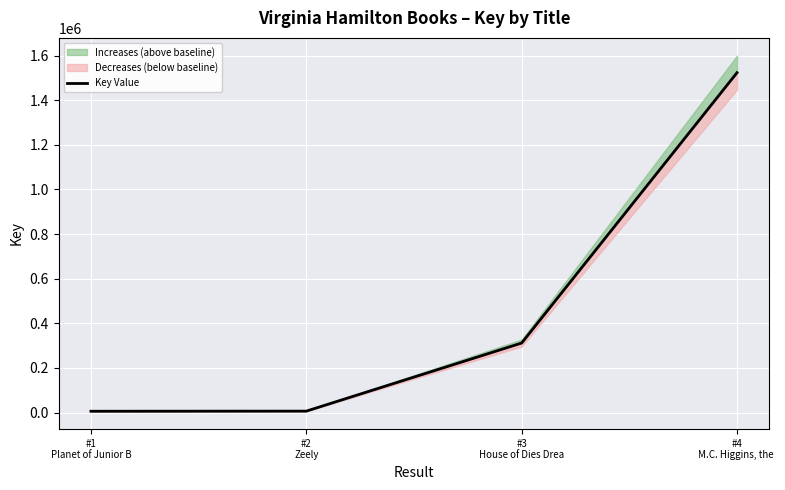

Reading left to right, transcribe all the data shown in this chart.

#1
Planet of Junior B=5895	#2
Zeely=6456	#3
House of Dies Drea=311600	#4
M.C. Higgins, the =1523267